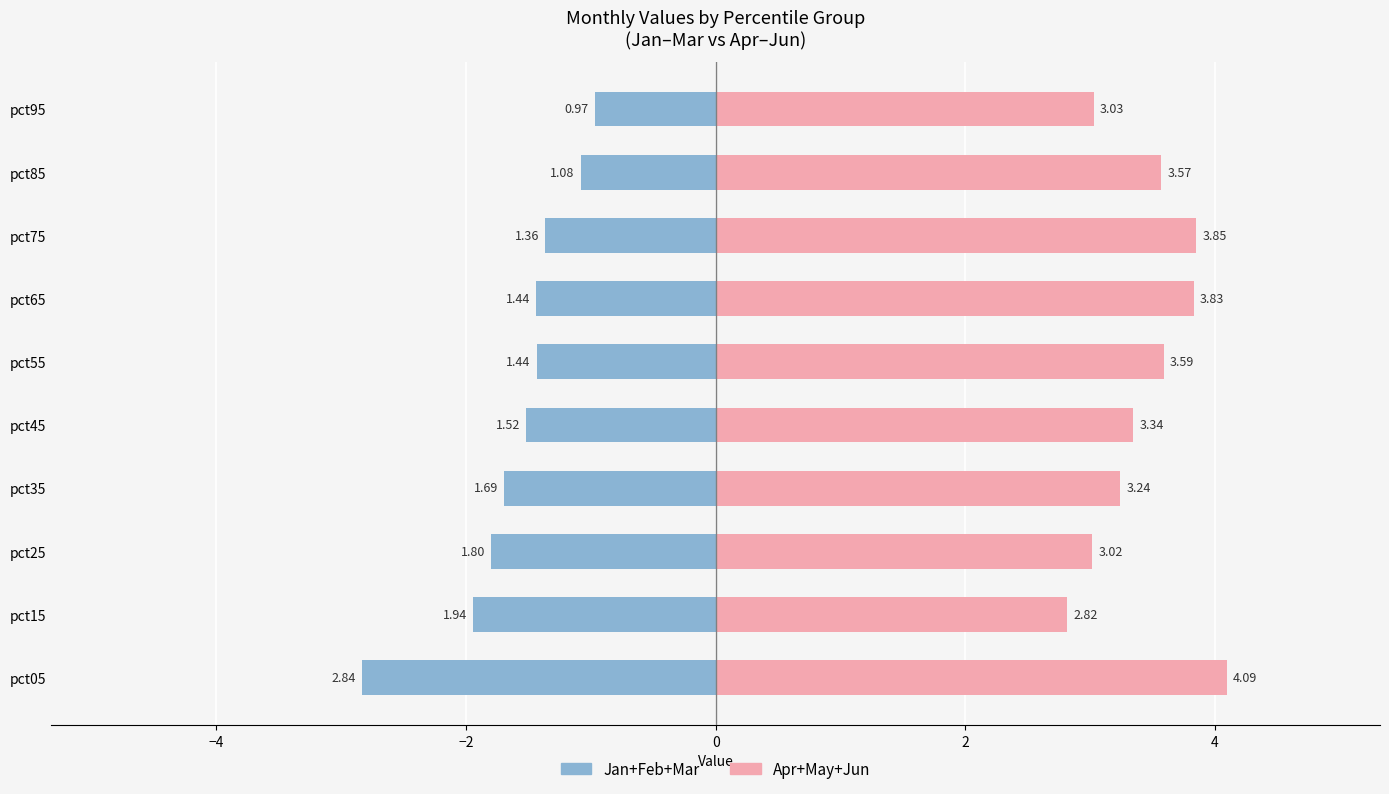

Which series has the largest total across all categories?

Apr-Jun (neg+pos)